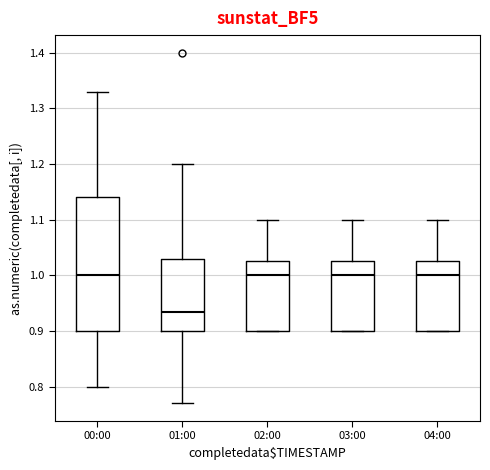

Reading left to right, read every box against the y-axis: the position of its median line, the range the box covers, and the ends of its whiskers. The values are not printed on the chart, so give them approximately, as read against the axis.

00:00: median 1.00, box 0.90 to 1.14, whiskers 0.80 to 1.33
01:00: median 0.94, box 0.90 to 1.03, whiskers 0.77 to 1.20
02:00: median 1.00, box 0.90 to 1.03, whiskers 0.90 to 1.10
03:00: median 1.00, box 0.90 to 1.03, whiskers 0.90 to 1.10
04:00: median 1.00, box 0.90 to 1.03, whiskers 0.90 to 1.10